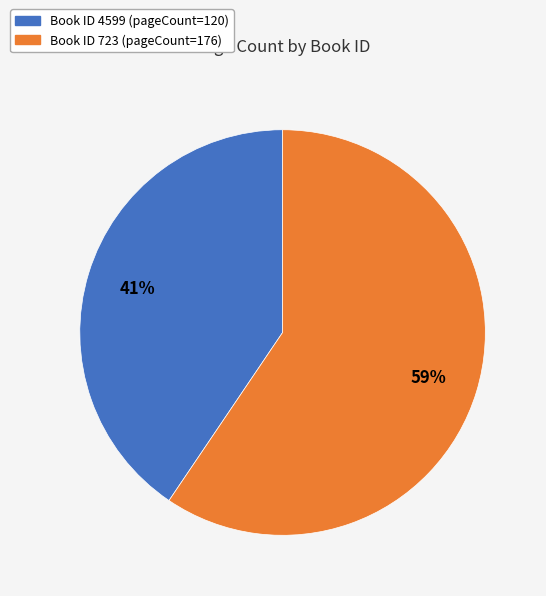

To the nearest percent, what is the average slice percentage?

50%